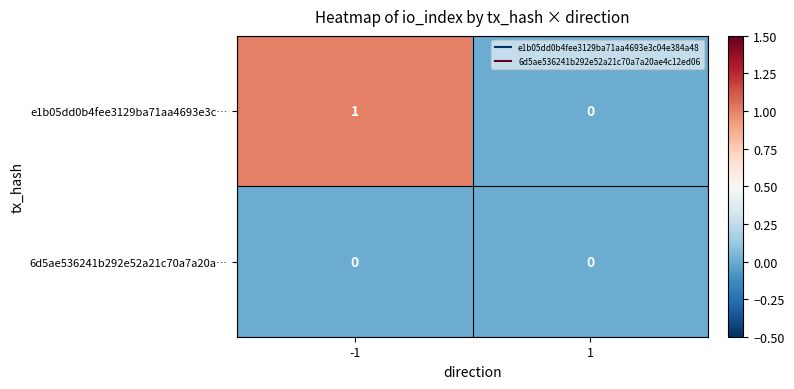

Reading left to right, extract all data points from this chart.

e1b05dd0b4fee3129ba71aa4693e3c…: -1=1	1=0
6d5ae536241b292e52a21c70a7a20a…: -1=0	1=0